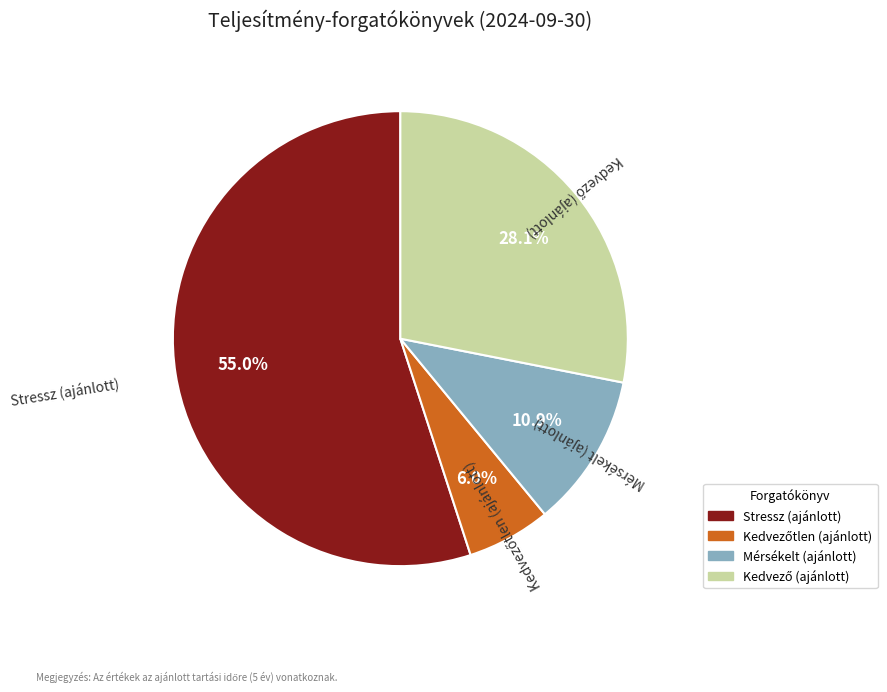

Does any single category account for the majority?

Yes